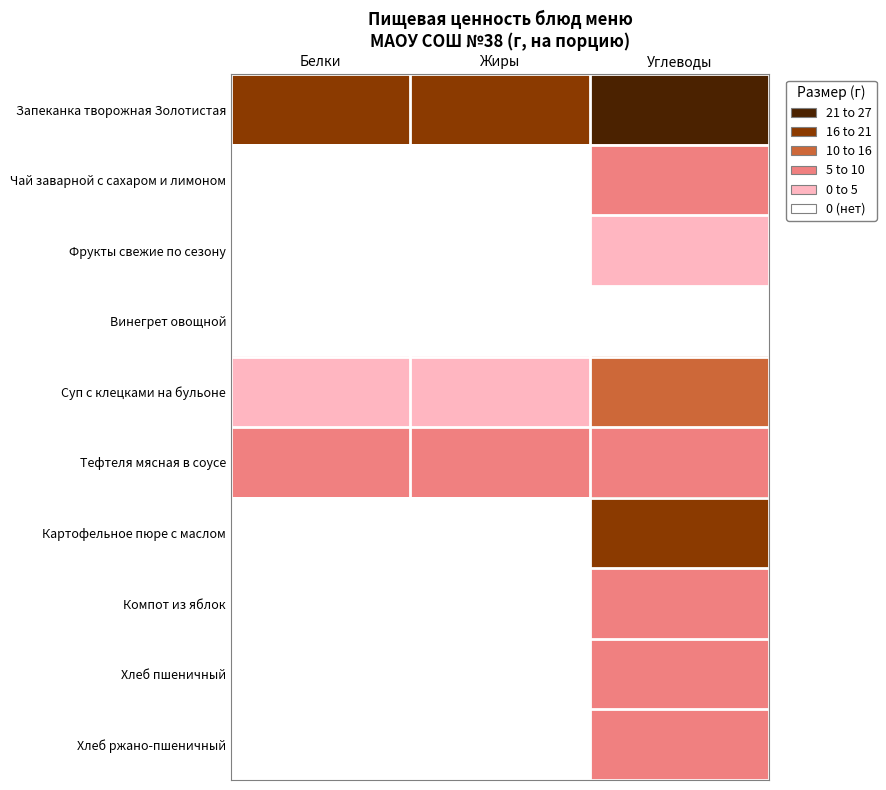

What is the greatest value displayed?

69.4